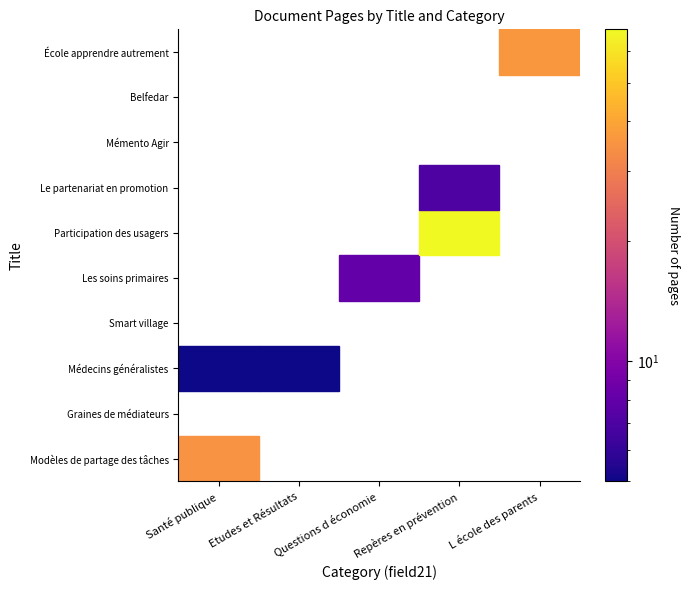

True or false: Les soins primaires has a value of 0 at L école des parents.

True